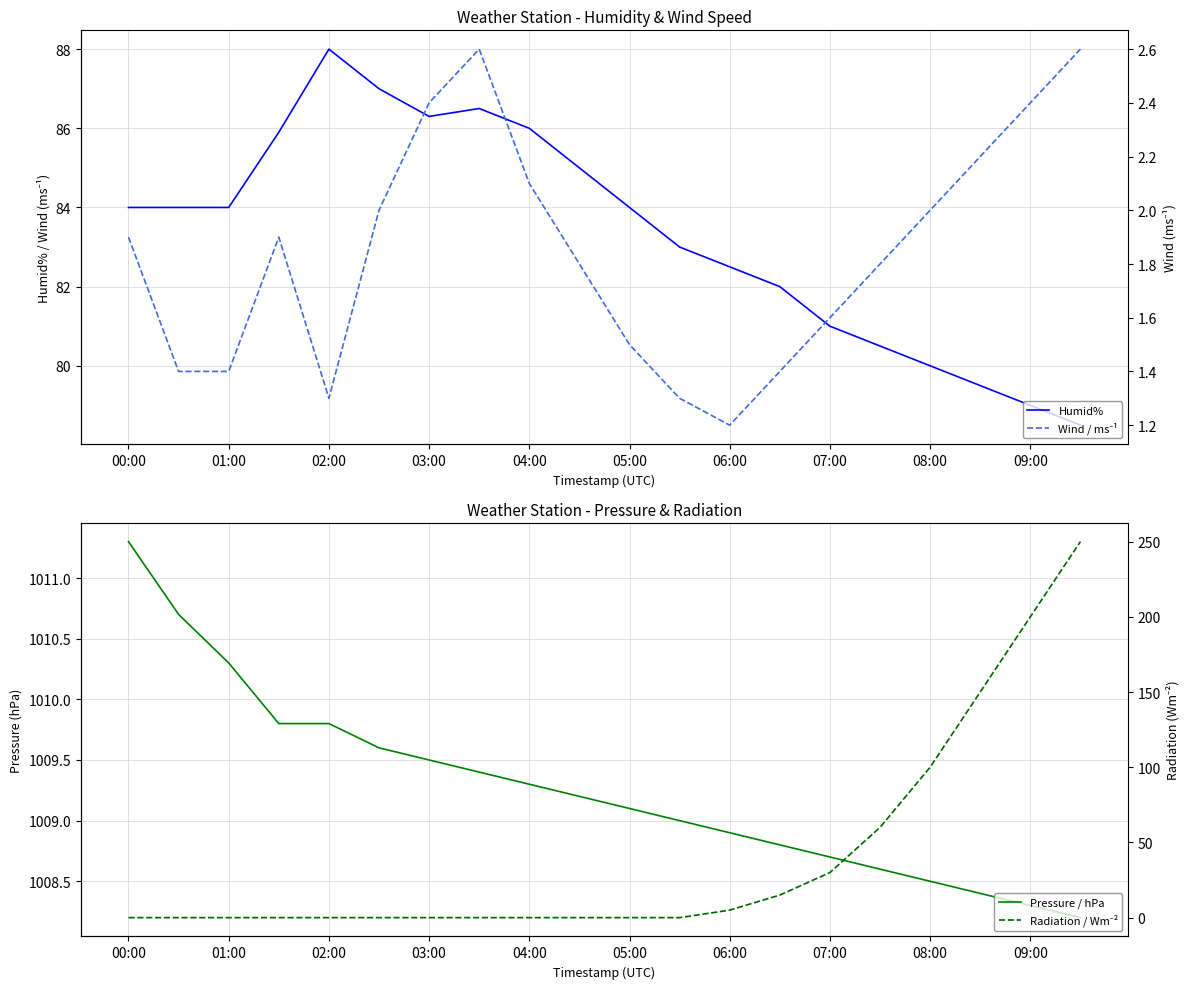

Which series has the largest range (max minus min)?

Radiation / Wm⁻²